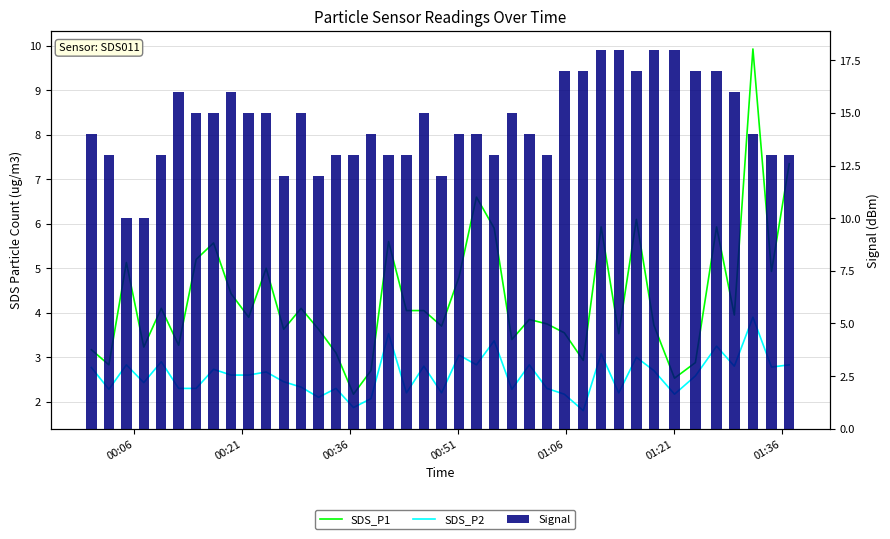

What is the average value of the Signal series?

14.5